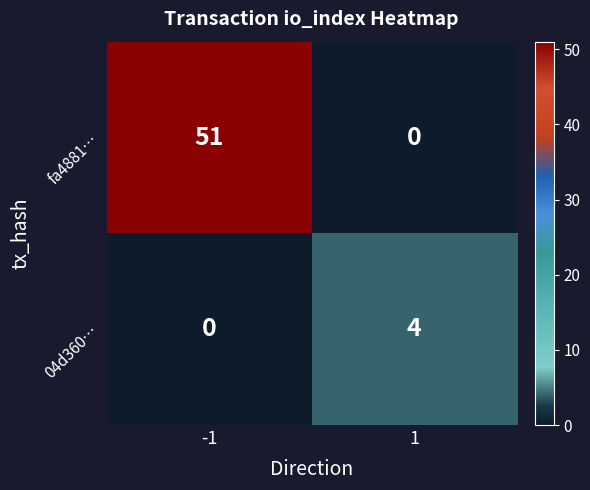

Reading left to right, list all the values displayed in this chart.

fa4881…: 51	0
04d360…: 0	4